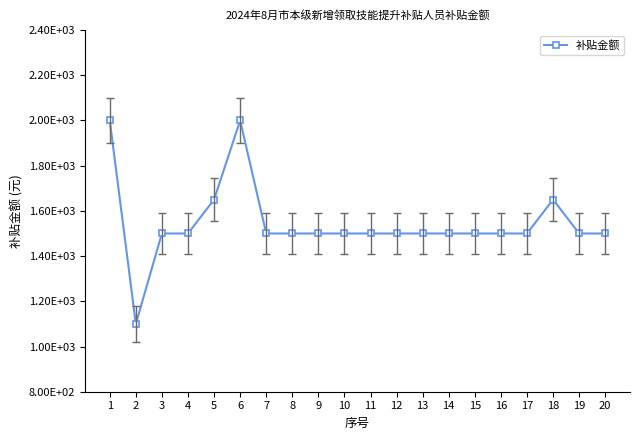

What is the smallest value displayed?

1100